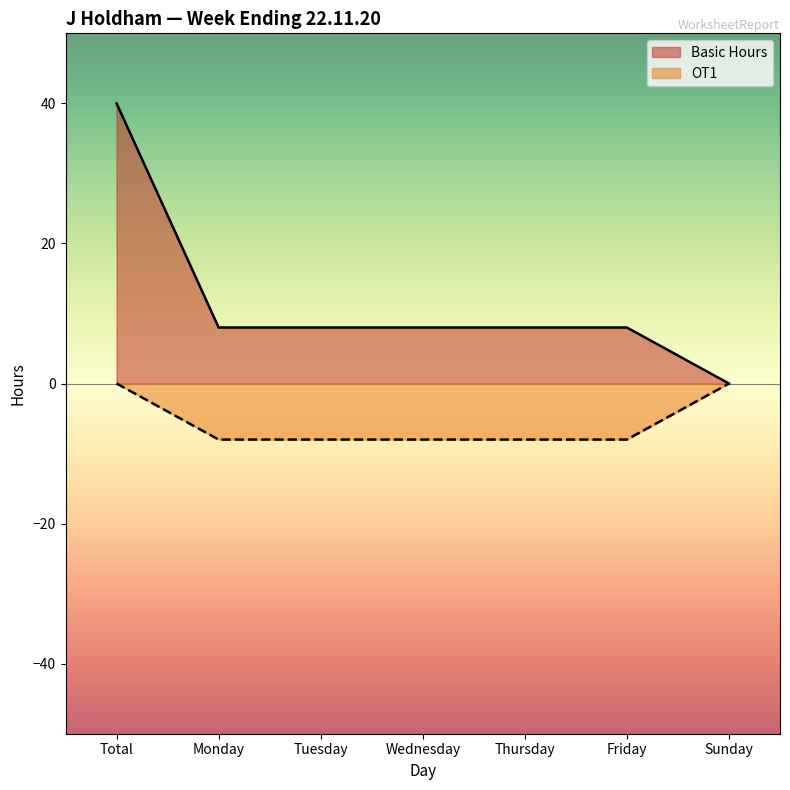

The value of OT1 at Friday is -8. True or false?

True